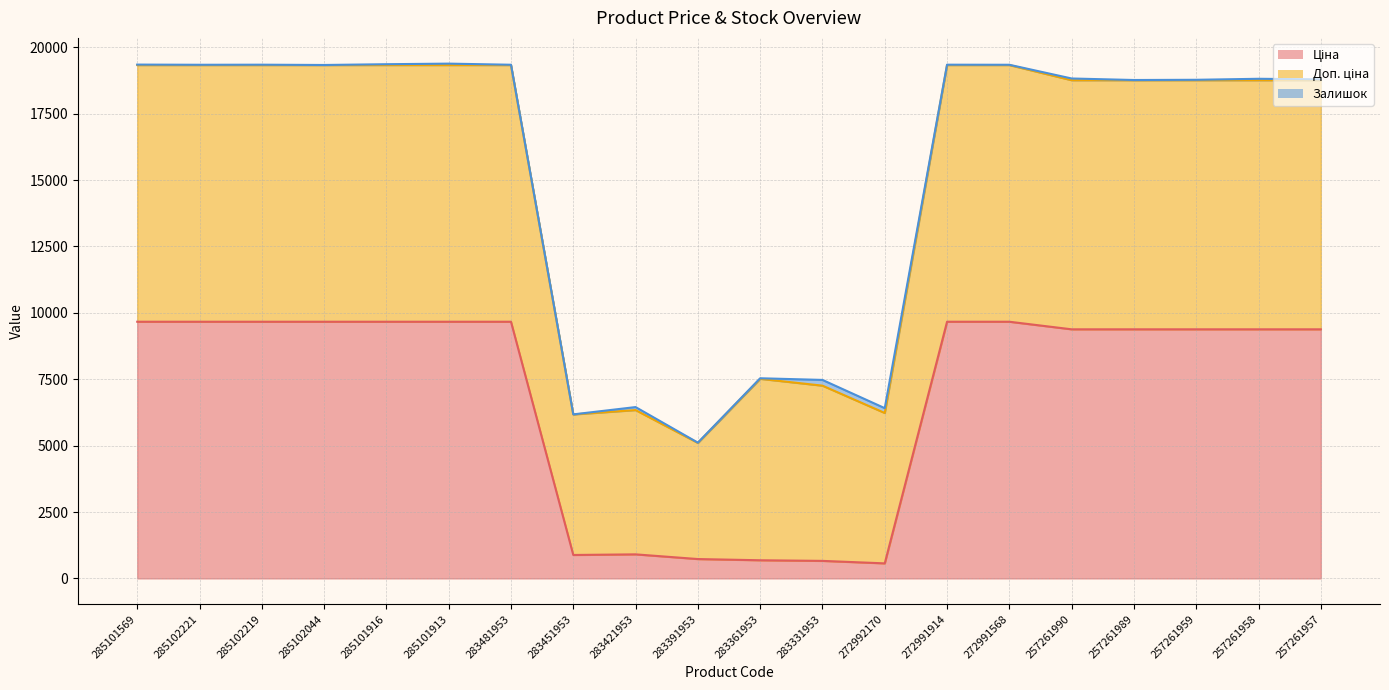

What is the minimum value for Ціна?

566.2